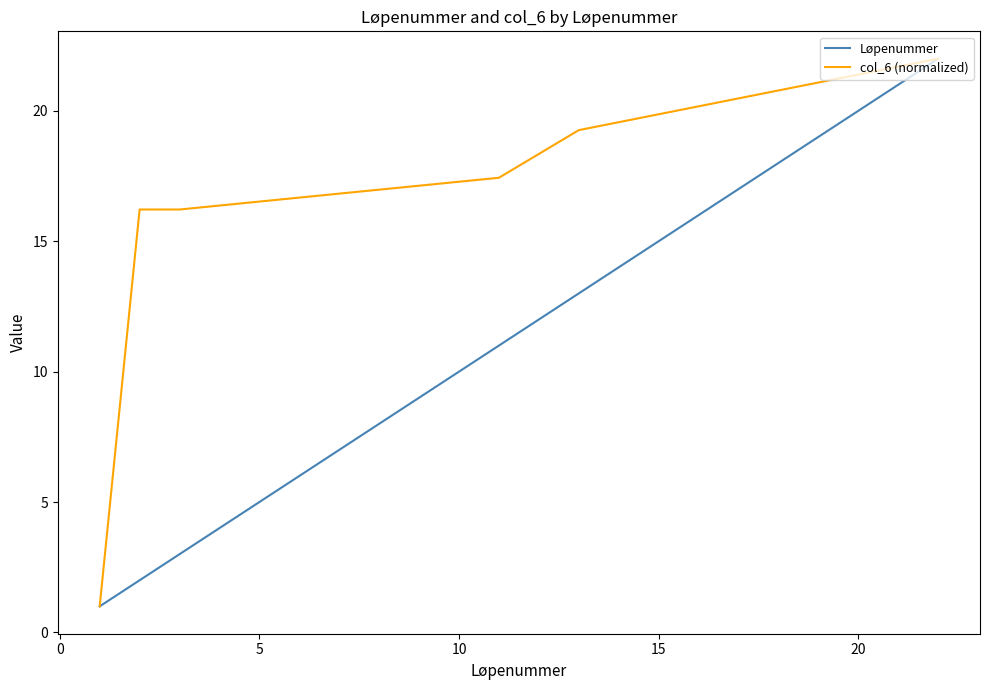

What is the maximum value shown in the chart?

22.0